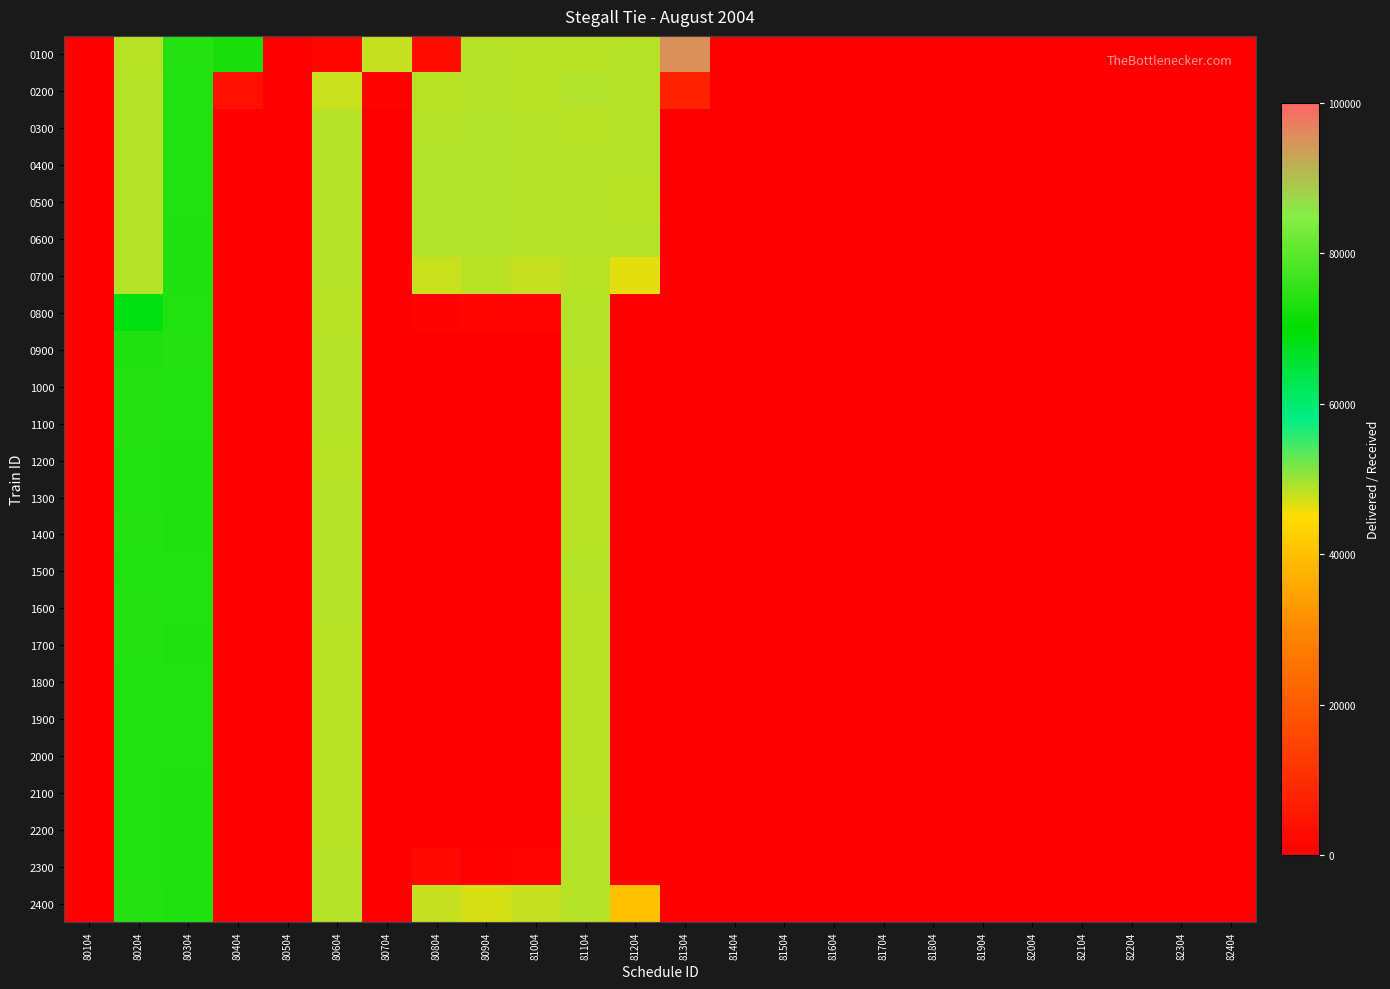

How many distinct data groups are displayed?

24